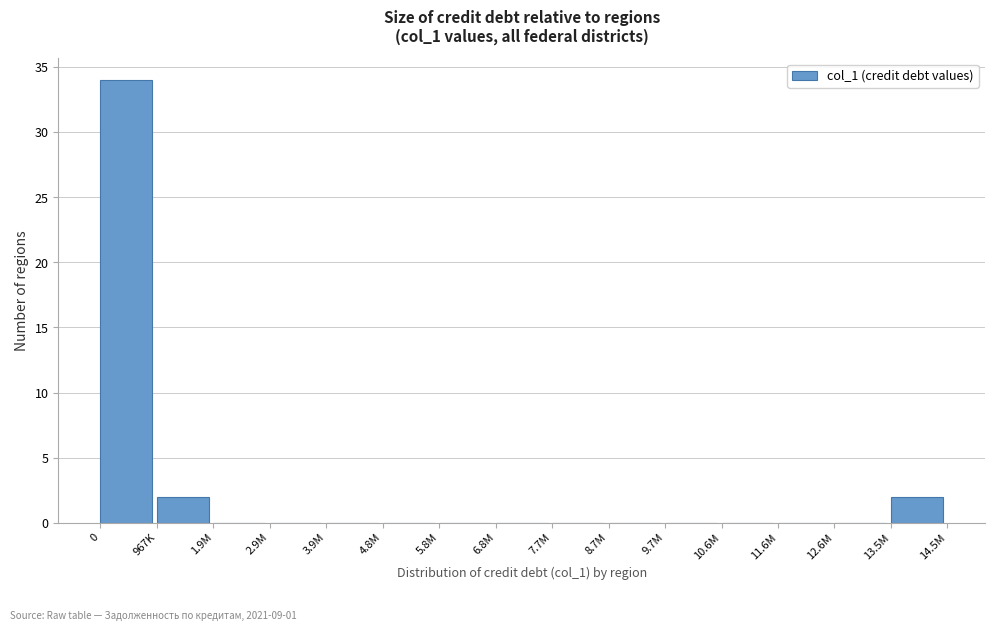

Reading left to right, what are all the values shown in this chart?

0=34	967K=2	1.9M=0	2.9M=0	3.9M=0	4.8M=0	5.8M=0	6.8M=0	7.7M=0	8.7M=0	9.7M=0	10.6M=0	11.6M=0	12.6M=0	13.5M=2